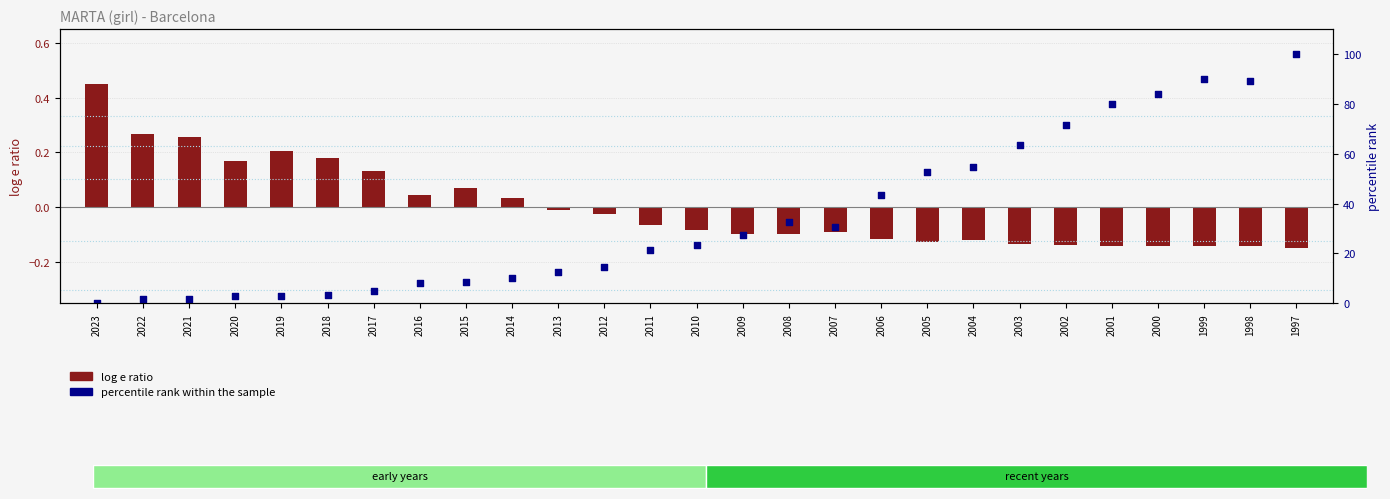

What is the total value across all series at 2000?

83.9